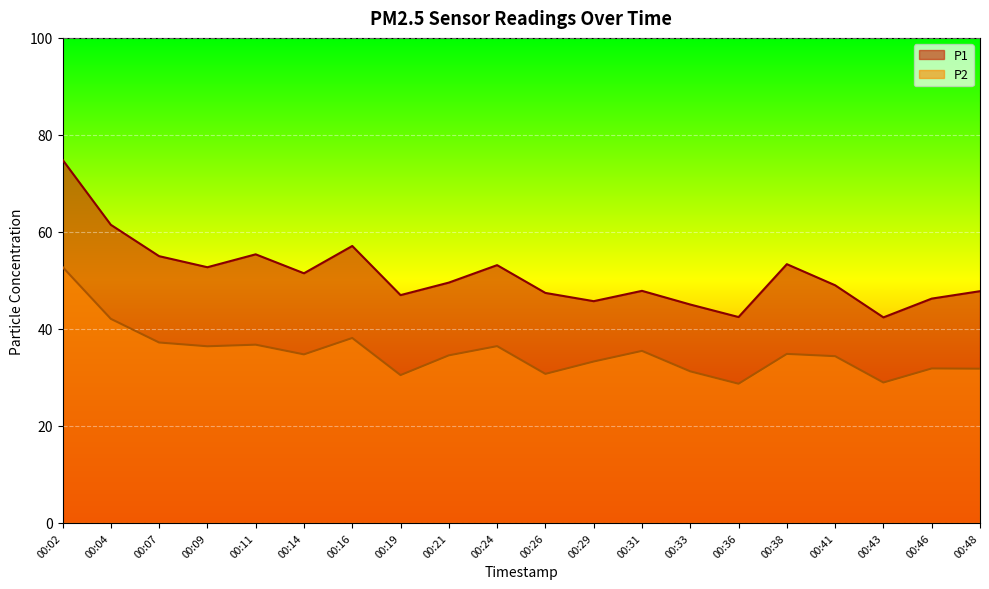

True or false: P2 has a value of 52.5 at 00:29.

False